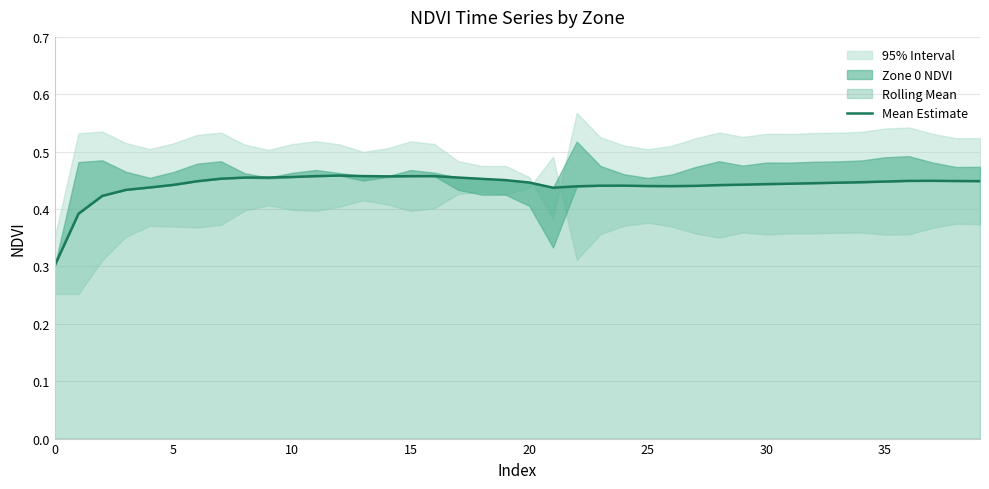

What is the label of the 4th point from the left?

15